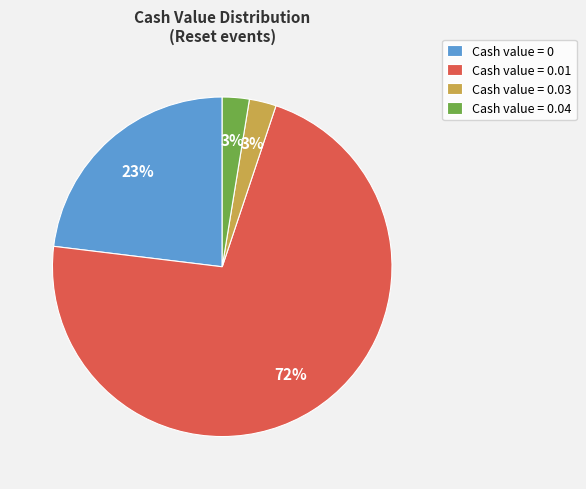

Is the sum of Cash value = 0.01 and Cash value = 0.03 greater than half?

Yes